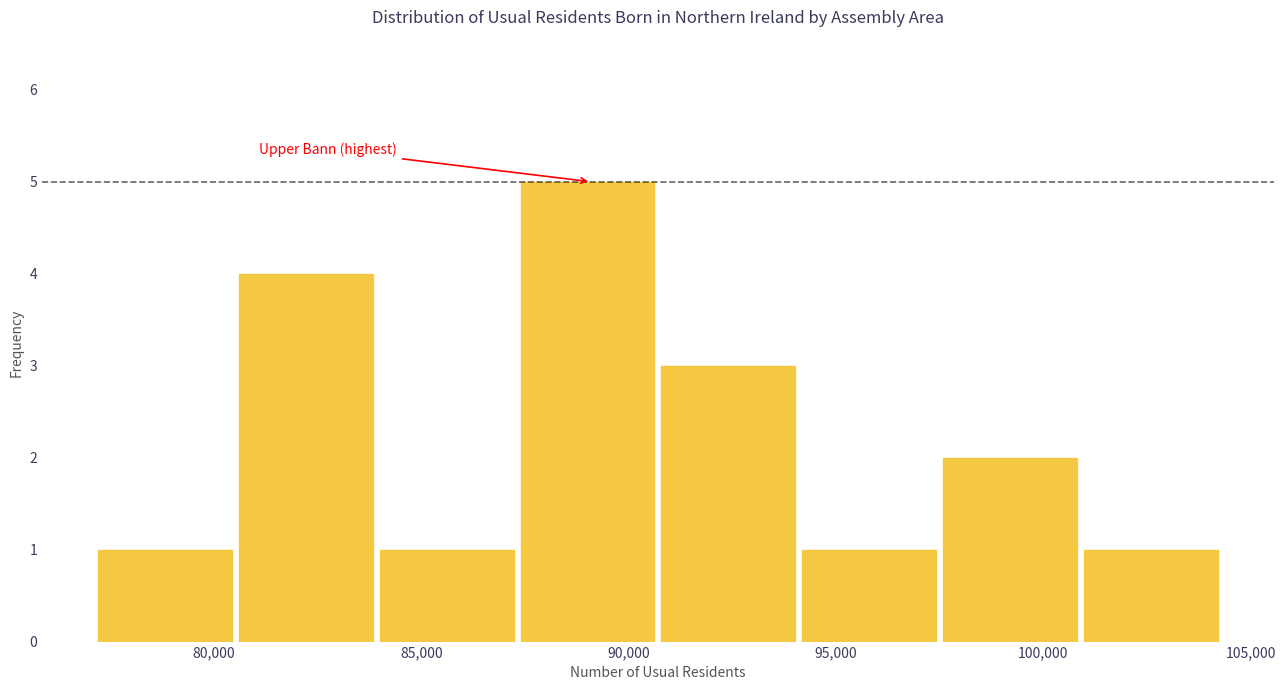

Over which range of the x-axis is the bar tallest?

87500 to 91000